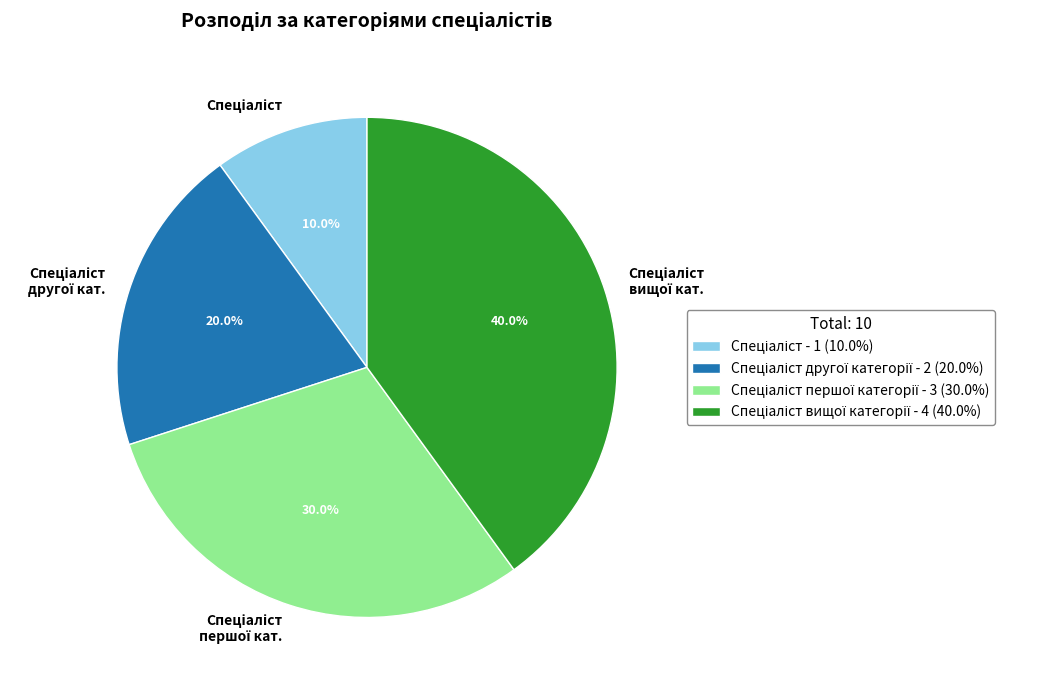

Does any single category account for the majority?

No